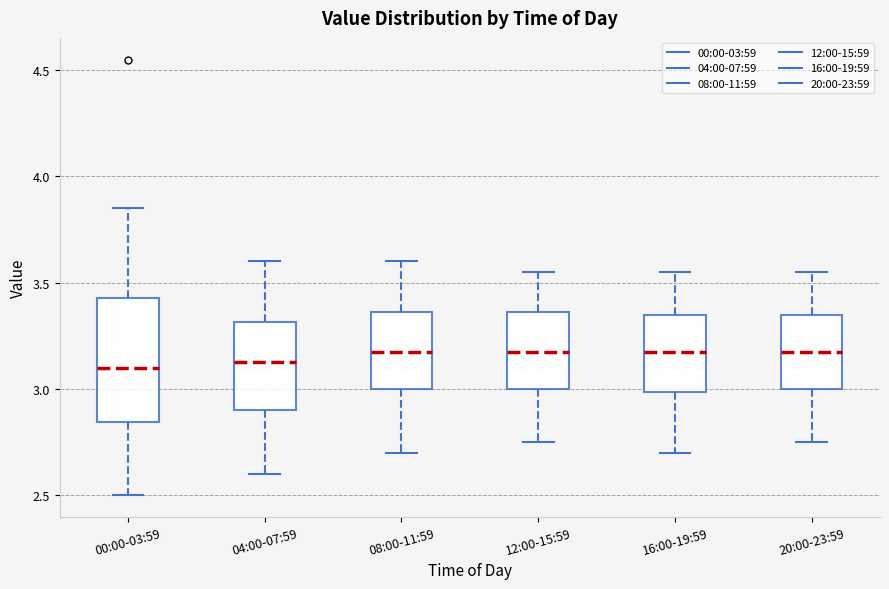

Comparing the boxes themselves (not the whiskers), which one is the tallest?

00:00-03:59